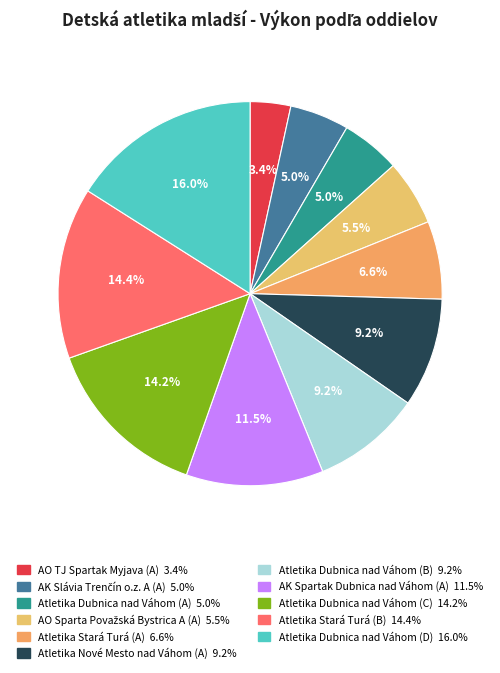

Count the number of slices in the pie.

11